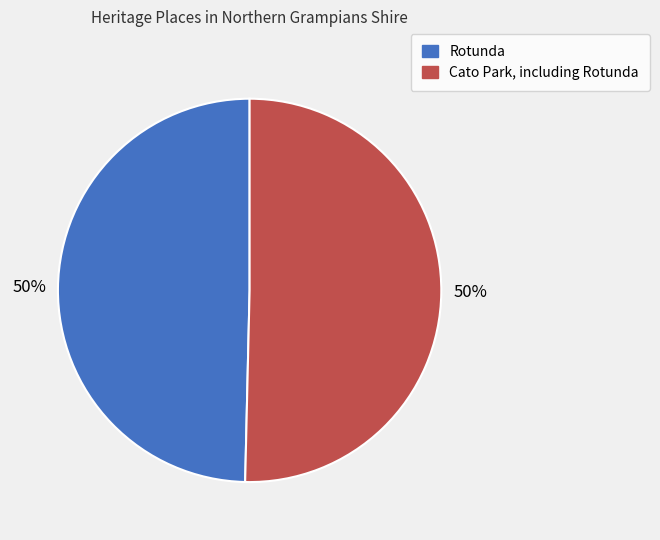

What percentage is the Rotunda slice, to the nearest percent?

50%